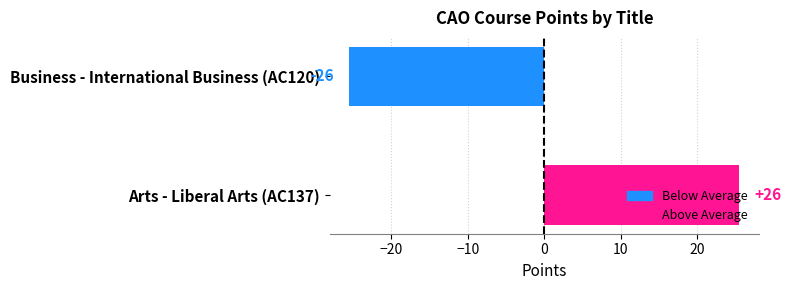

What is the change in value from Arts - Liberal Arts (AC137) to Business - International Business (AC120)?

-51